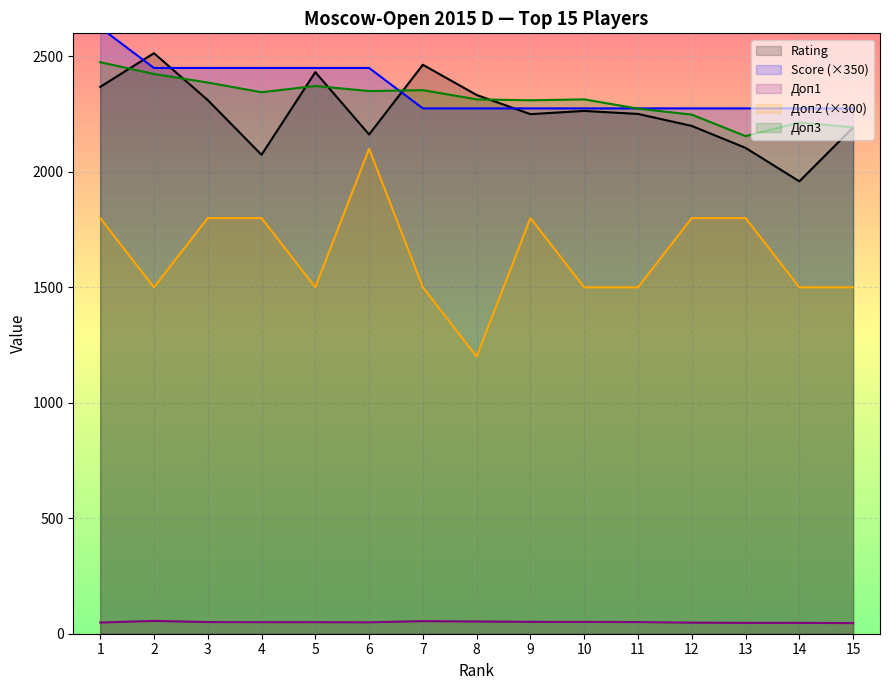

True or false: Доп3 has a value of 2310.0 at 9.

True